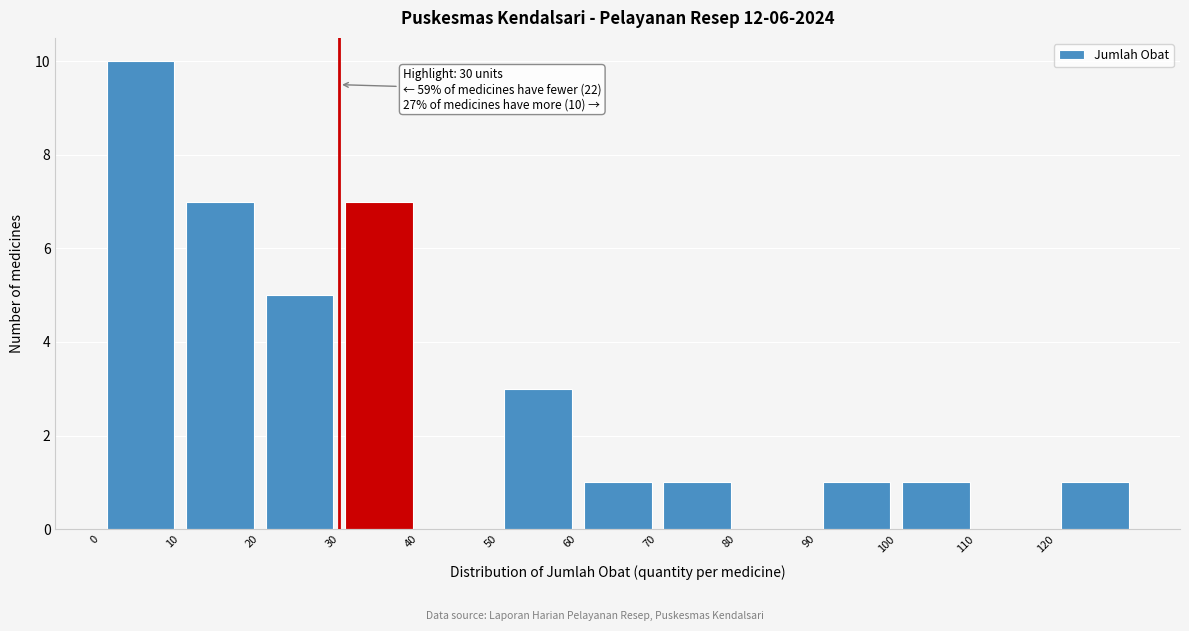

Over which range of the x-axis is the bar tallest?

0 to 10